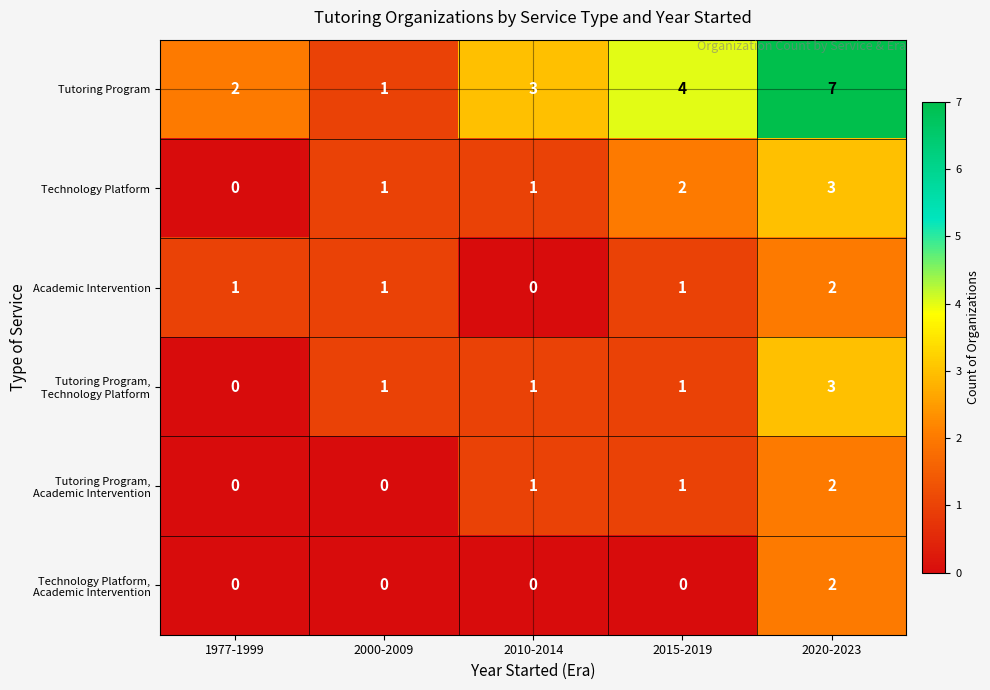

Which series has the largest range (max minus min)?

Tutoring Program